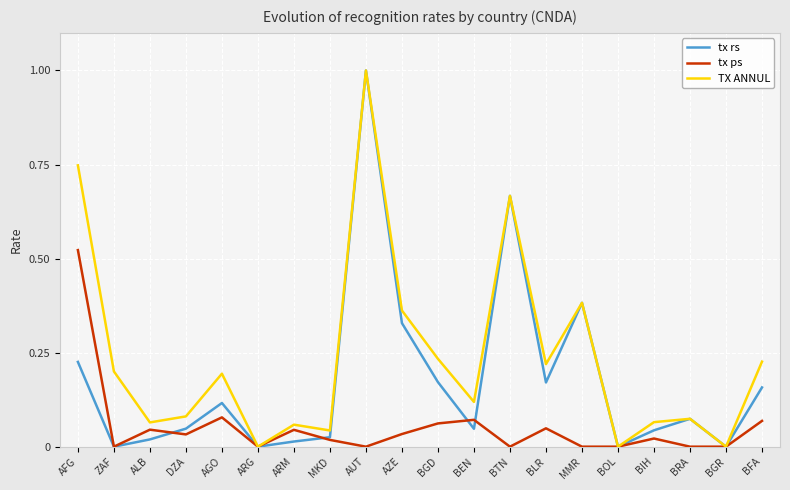

Is the value of tx rs at BGD greater than the value of tx ps at MMR?

Yes